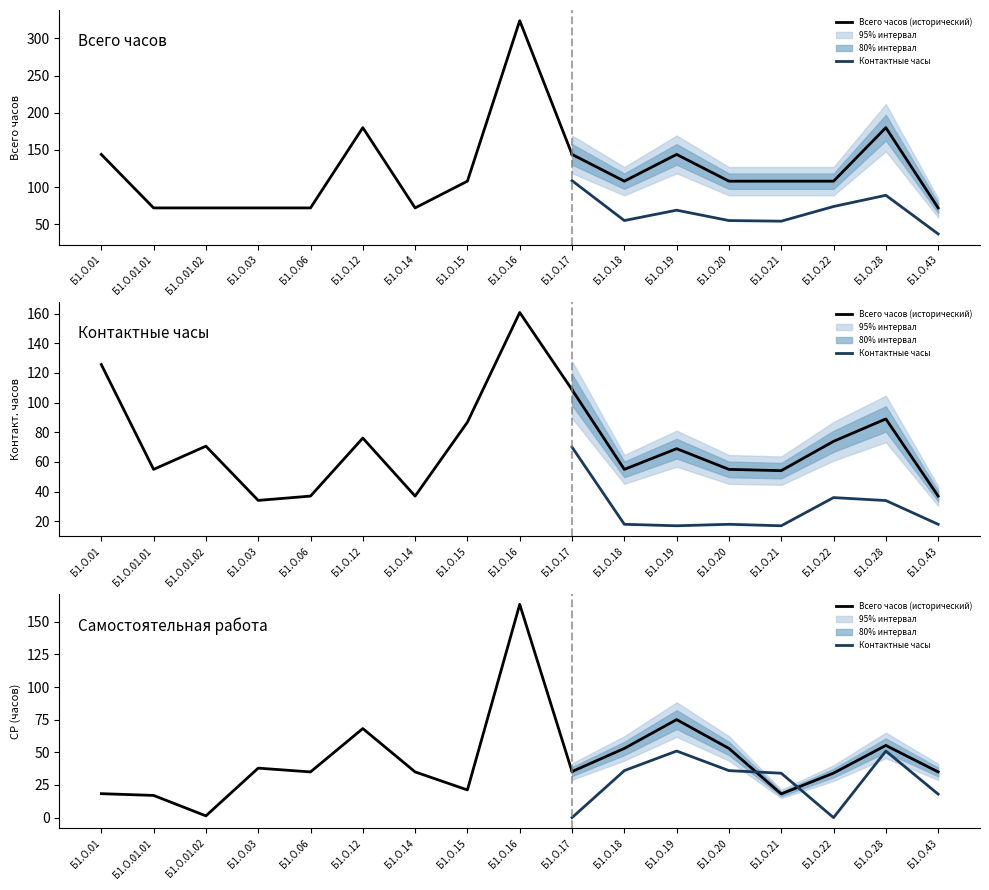

What is the label of the 6th point from the right?

Б1.О.19